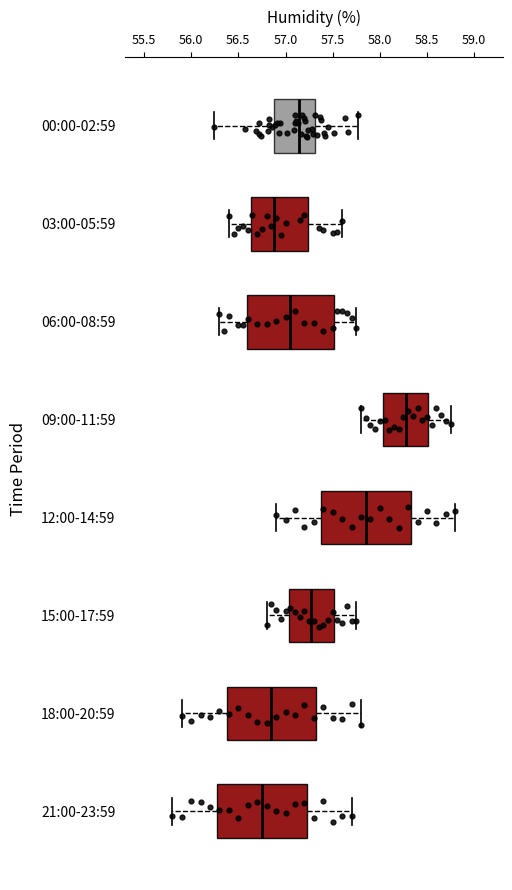

Reading bottom to top, read every box against the x-axis: the position of its median line, the range the box covers, and the ends of its whiskers. The values are not printed on the chart, so give them approximately, as read against the axis.

21:00-23:59: median 56.75, box 56.30 to 57.25, whiskers 55.80 to 57.70
18:00-20:59: median 56.85, box 56.40 to 57.35, whiskers 55.90 to 57.80
15:00-17:59: median 57.30, box 57.05 to 57.50, whiskers 56.80 to 57.75
12:00-14:59: median 57.85, box 57.40 to 58.35, whiskers 56.90 to 58.80
09:00-11:59: median 58.30, box 58.05 to 58.50, whiskers 57.80 to 58.75
06:00-08:59: median 57.05, box 56.60 to 57.50, whiskers 56.30 to 57.75
03:00-05:59: median 56.90, box 56.65 to 57.25, whiskers 56.40 to 57.60
00:00-02:59: median 57.15, box 56.90 to 57.30, whiskers 56.25 to 57.75